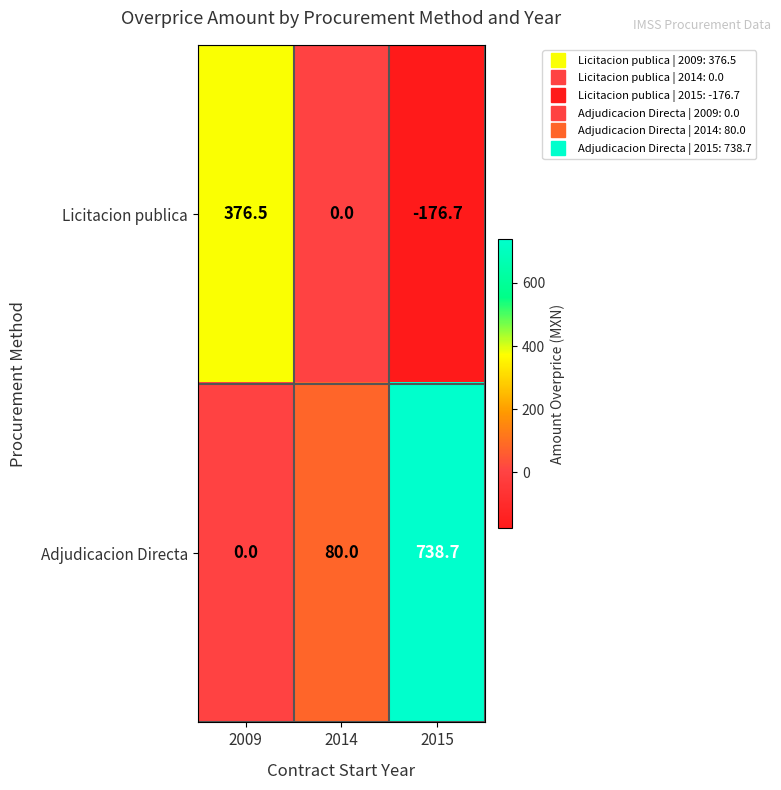

Reading right to left, extract all data points from this chart.

Licitacion publica: 2015=-176.7	2014=0.0	2009=376.5
Adjudicacion Directa: 2015=738.7	2014=80.0	2009=0.0